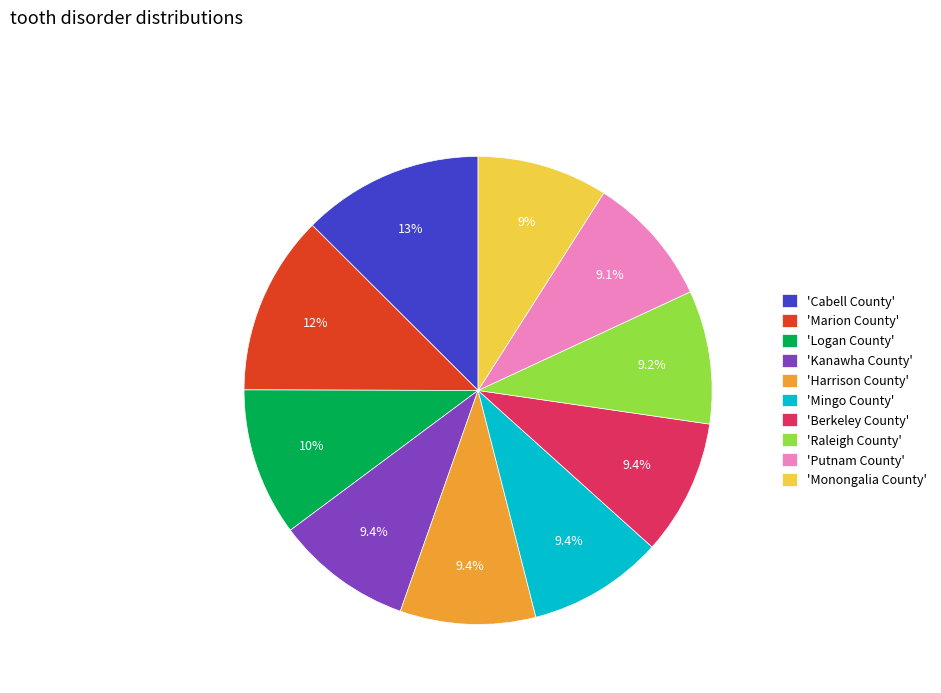

Is there a majority slice in this chart?

No